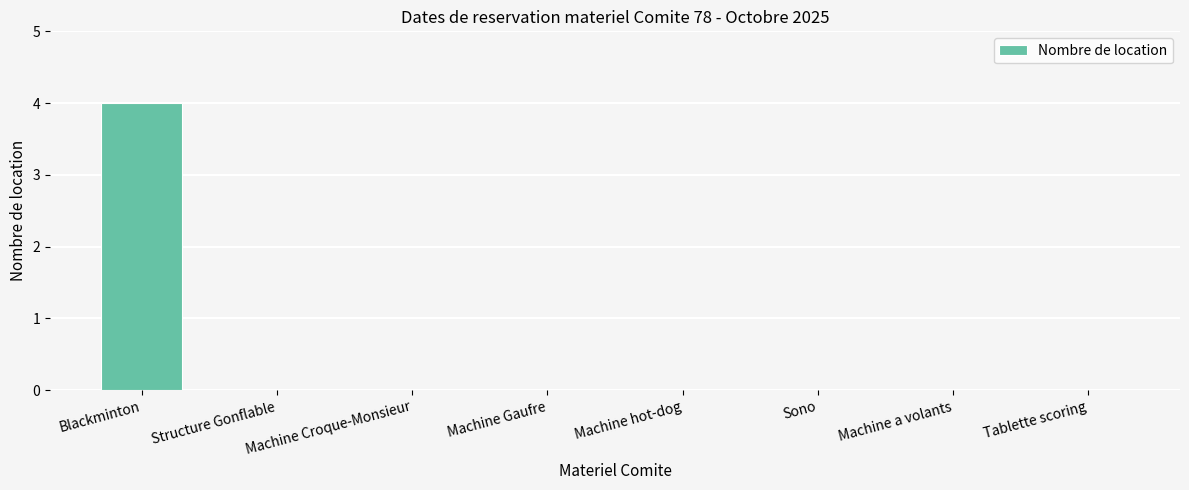

The value at Machine a volants is -2. True or false?

False